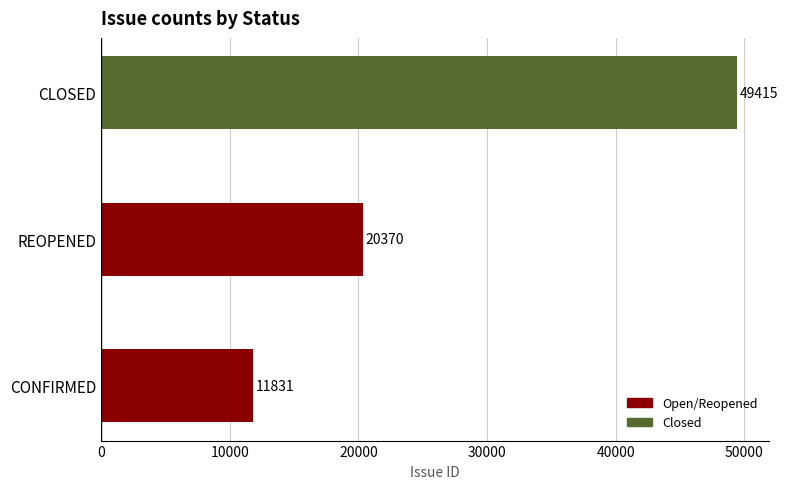

What value does the data have at REOPENED, to the nearest 50?

20350